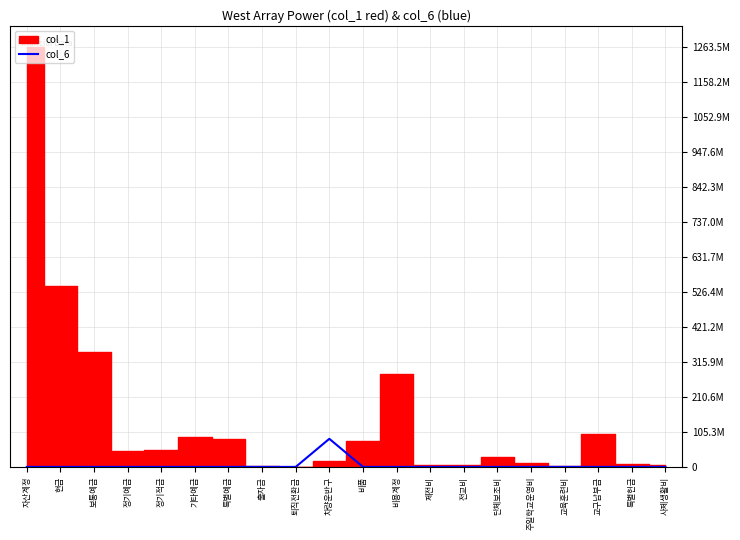

Which has a higher value, 단체보조비 or 특별예금?

단체보조비